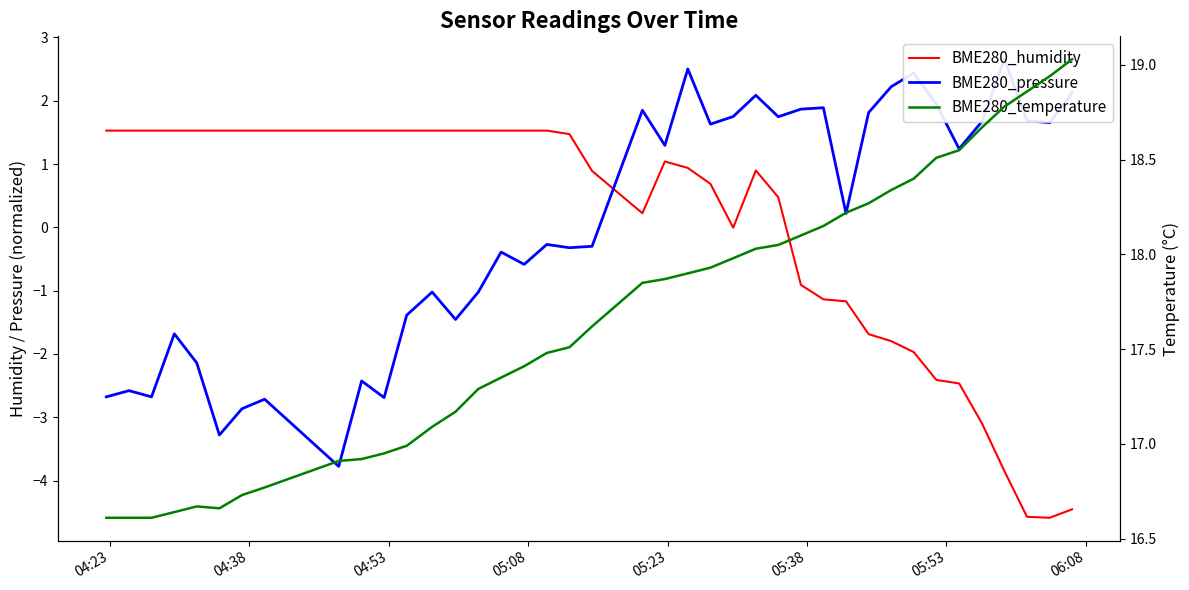

What is the value of the BME280_temperature point at the 1st from the left?

16.6